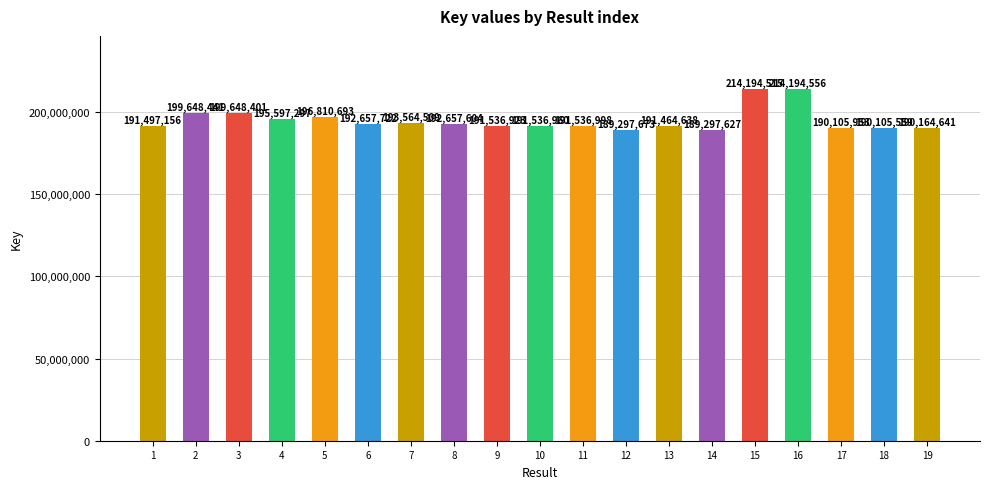

List the labels in order of value, smallest first.

14, 12, 18, 17, 19, 13, 1, 9, 10, 11, 8, 6, 7, 4, 5, 3, 2, 15, 16